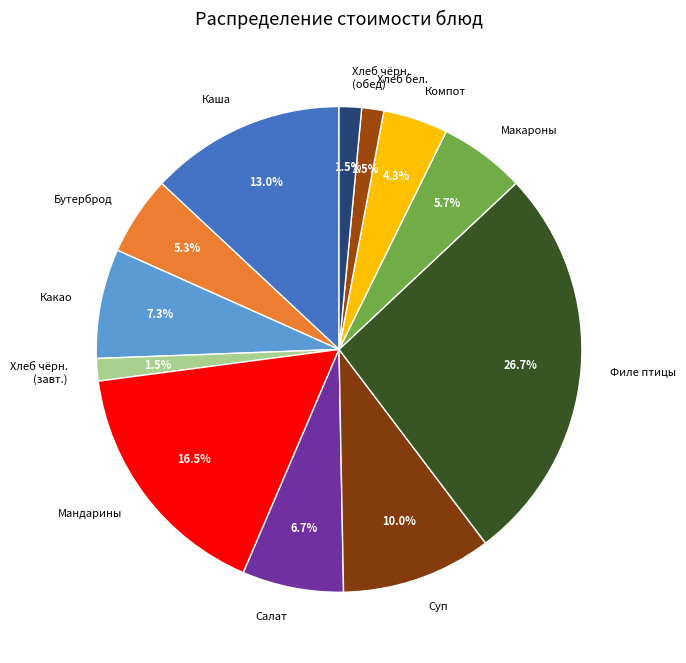

Count the number of slices in the pie.

12